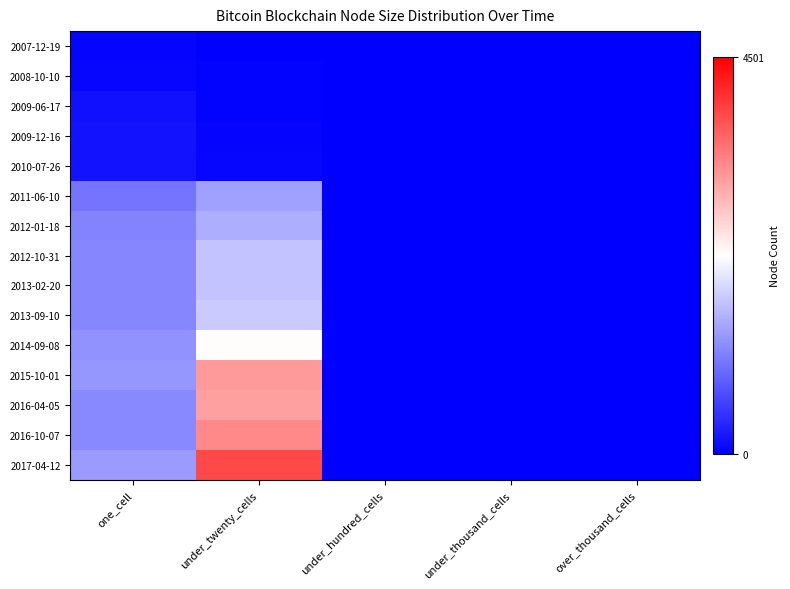

Which series has the largest total across all categories?

2017-04-12